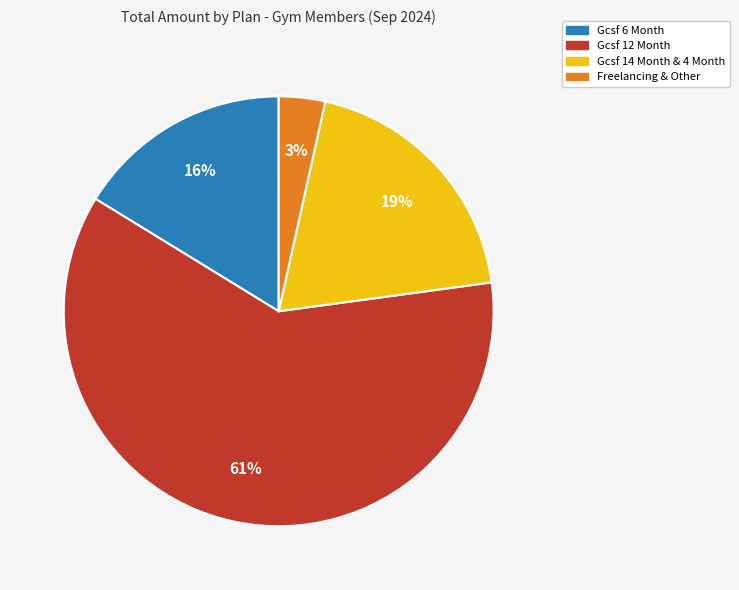

What is the ratio of the value at Gcsf 6 Month to the value at Gcsf 14 Month & 4 Month?

0.8